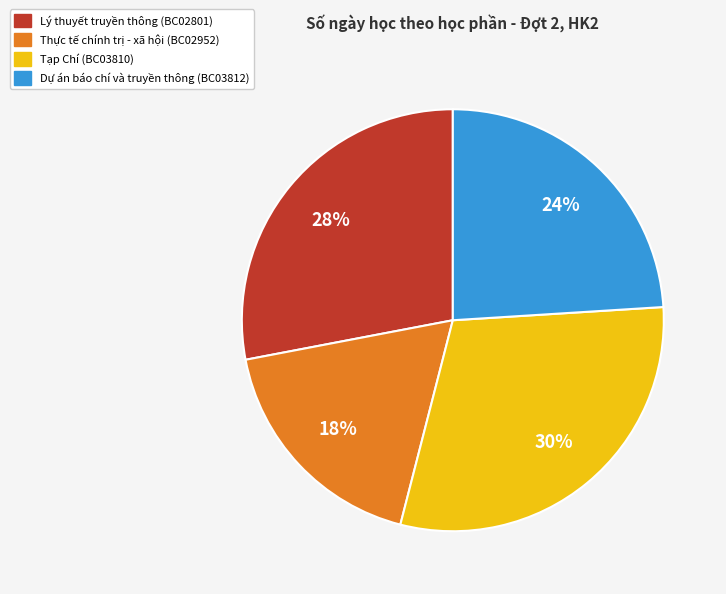

To the nearest percent, what is the difference between the largest and smallest slice percentages?

12%